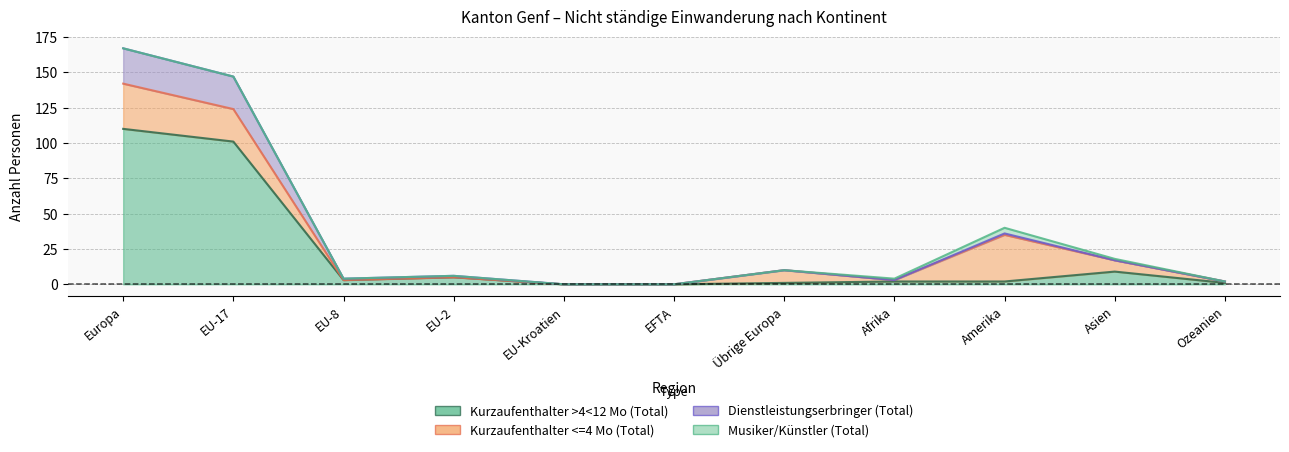

True or false: Kurzaufenthalter >4<12 Mo (Total) and Dienstleistungserbringer (Total) intersect in this chart.

False